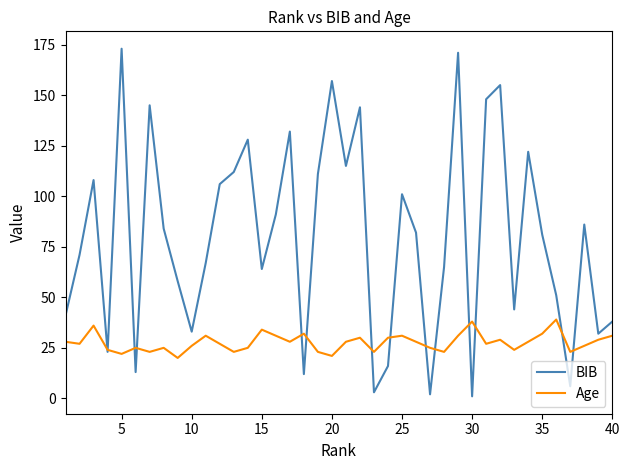

Which series has the widest spread of values?

BIB